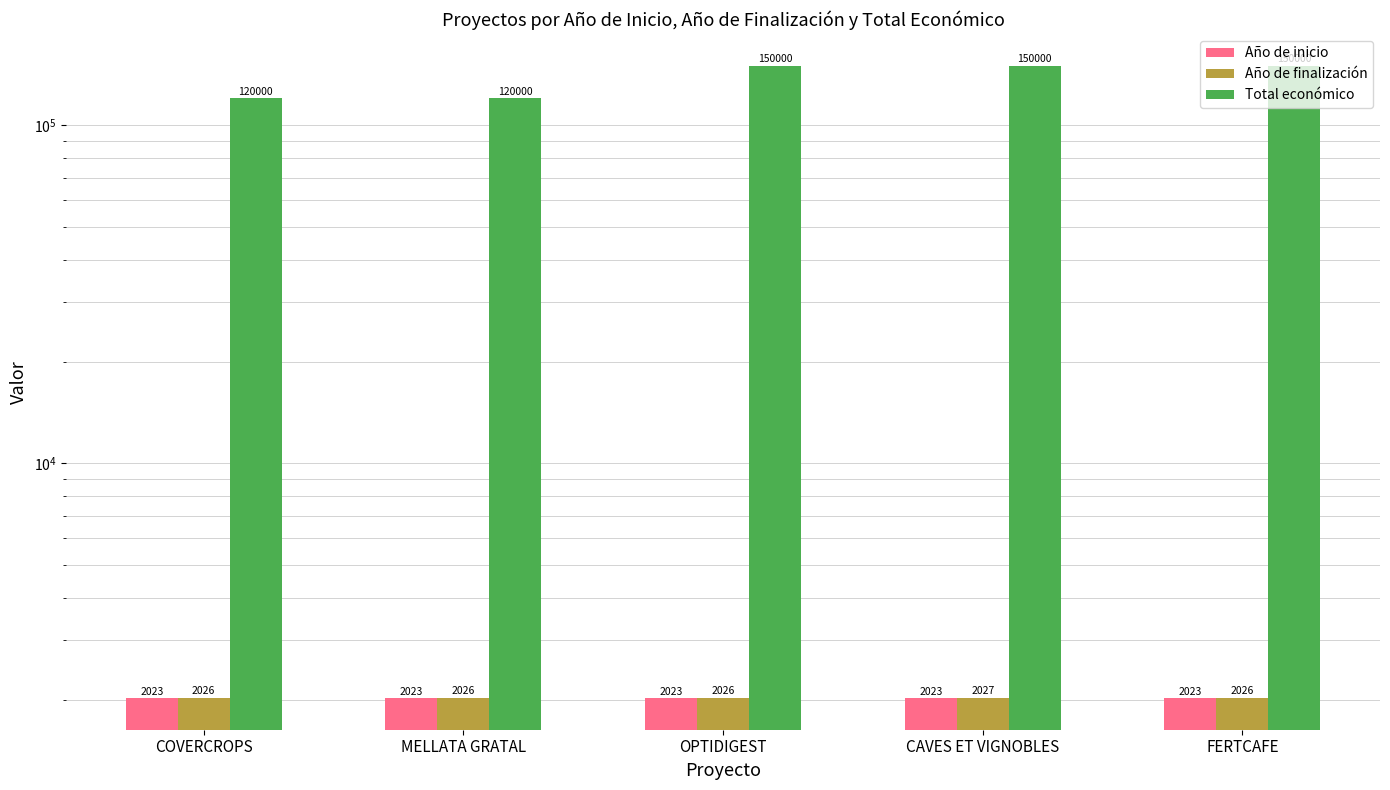

What is the total value across all series at OPTIDIGEST?

154049